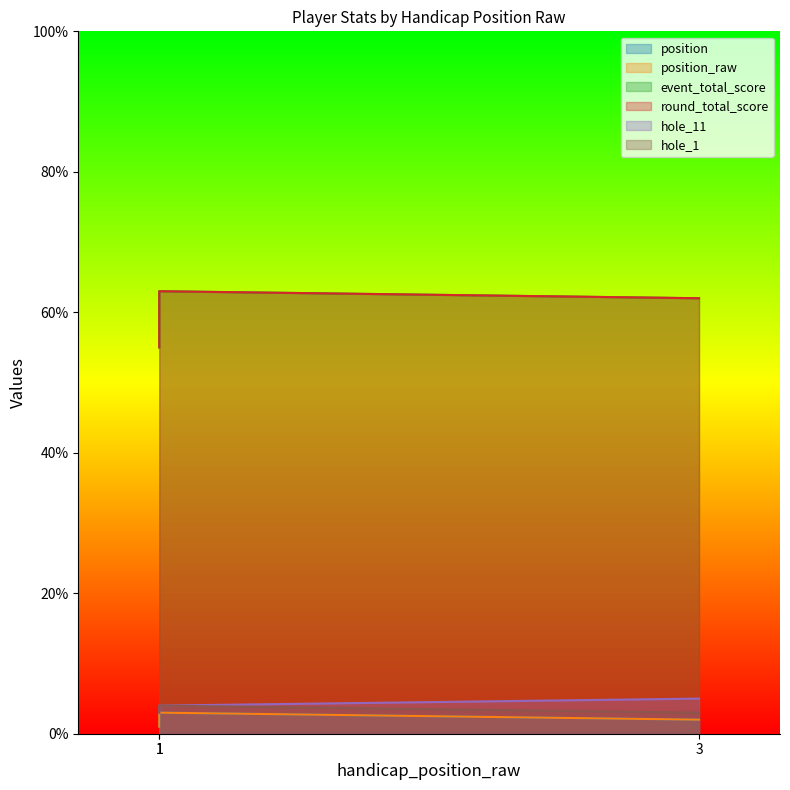

List the series in order of their peak value, highest first.

event_total_score, round_total_score, hole_11, hole_1, position, position_raw